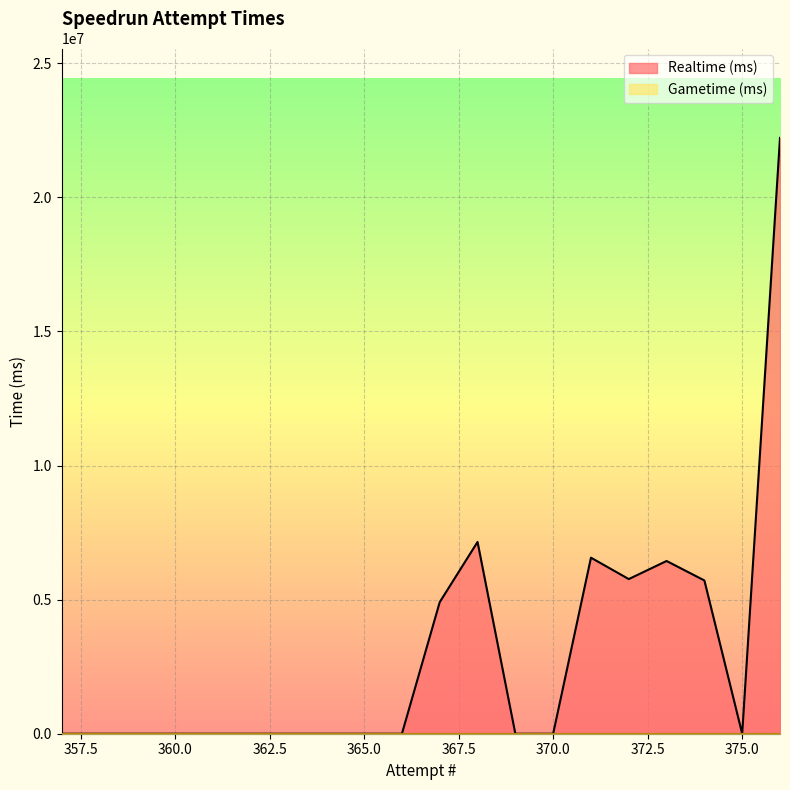

Which has a higher value, 376 or 358?

376